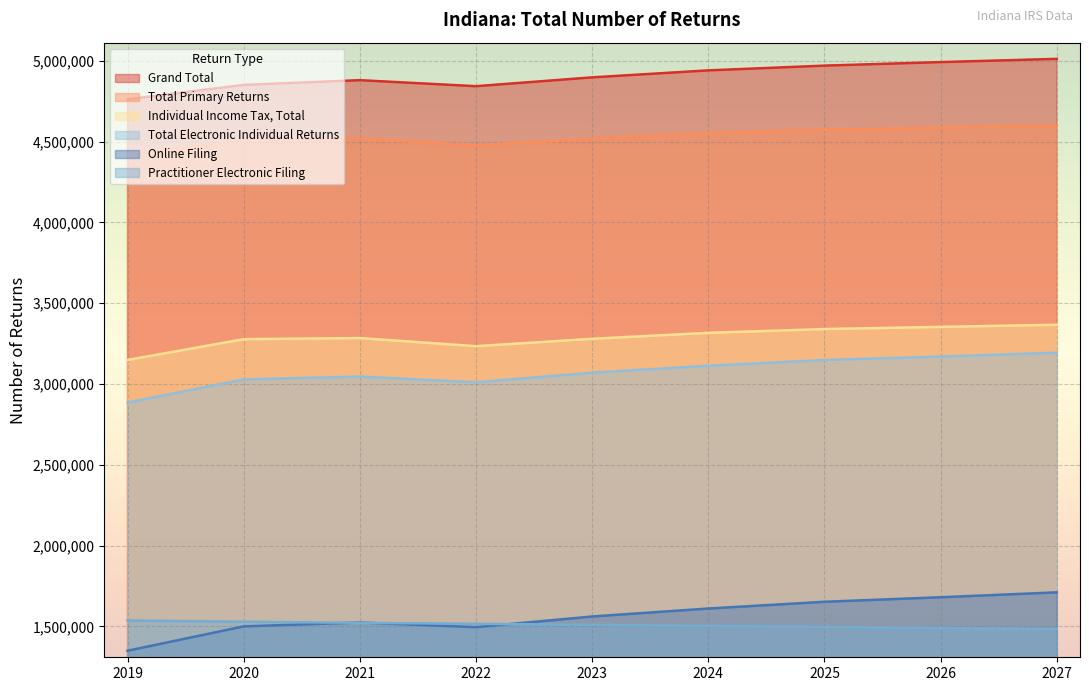

Reading right to left, extract all data points from this chart.

Grand Total: 2027=5012800	2026=4992700	2025=4970900	2024=4941500	2023=4898200	2022=4843600	2021=4880900	2020=4851600	2019=4762390
Total Primary Returns: 2027=4599900	2026=4587000	2025=4574200	2024=4553700	2023=4519300	2022=4476700	2021=4520600	2020=4503800	2019=4423090
Individual Income Tax, Total: 2027=3367100	2026=3354000	2025=3340400	2024=3317200	2023=3280100	2022=3234400	2021=3284800	2020=3277900	2019=3148980
Total Electronic Individual Returns: 2027=3194100	2026=3170200	2025=3148700	2024=3113300	2023=3070500	2022=3010700	2021=3046400	2020=3028500	2019=2885390
Online Filing: 2027=1710600	2026=1680300	2025=1652300	2024=1610500	2023=1561200	2022=1495000	2021=1524200	2020=1499900	2019=1349140
Practitioner Electronic Filing: 2027=1483500	2026=1489900	2025=1496400	2024=1502800	2023=1509300	2022=1515700	2021=1522200	2020=1528600	2019=1536250